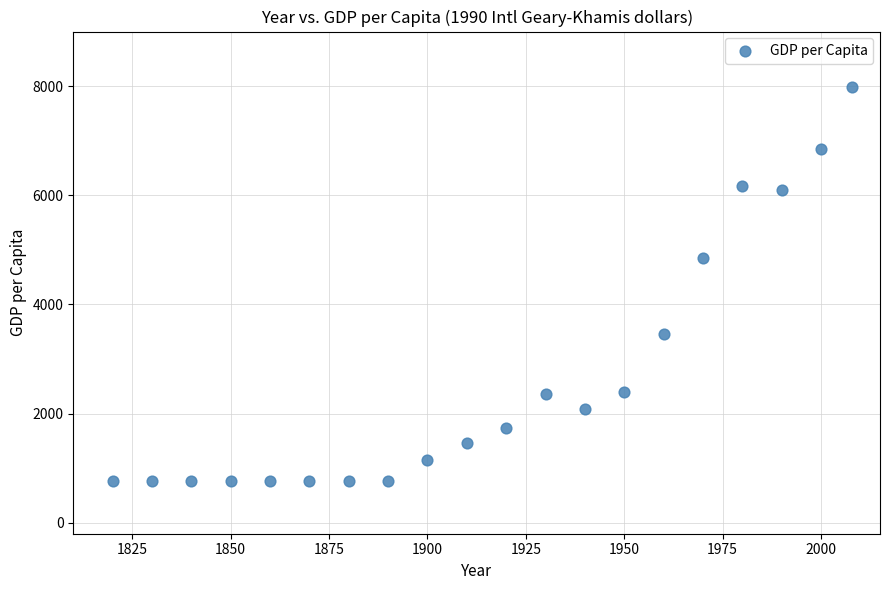

What is the range of Y values (max minus min)?

7219.9